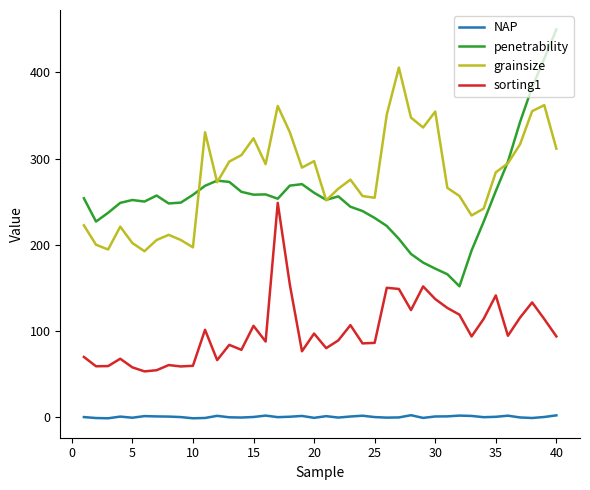

True or false: NAP and penetrability intersect in this chart.

False